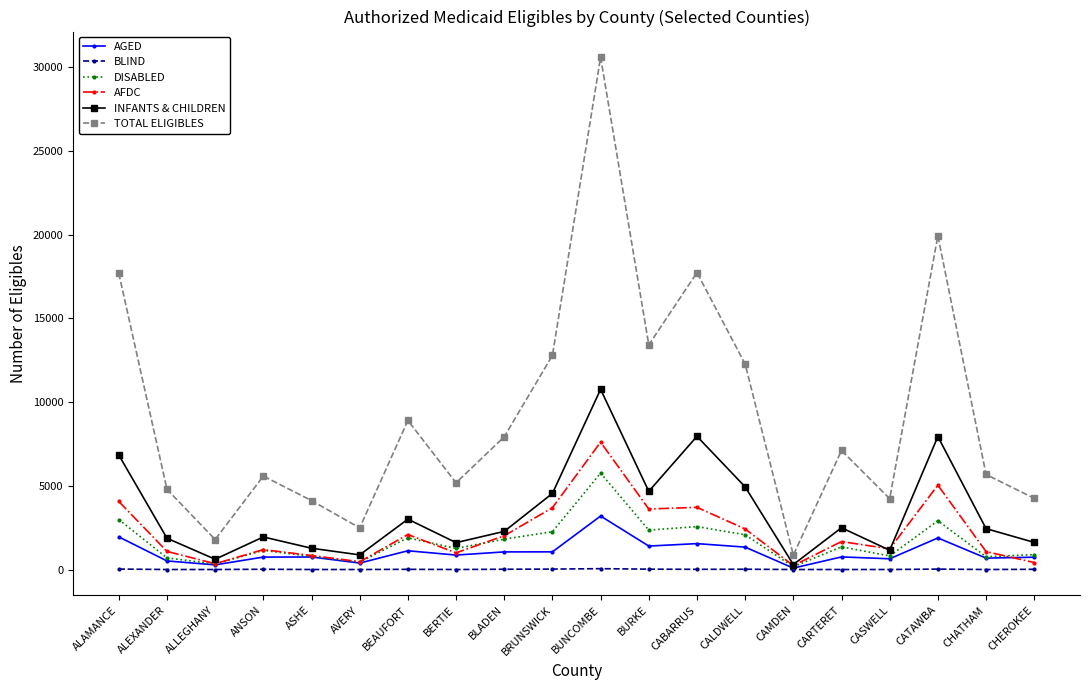

Rank the series by their maximum value, from highest to lowest.

TOTAL ELIGIBLES, INFANTS & CHILDREN, AFDC, DISABLED, AGED, BLIND